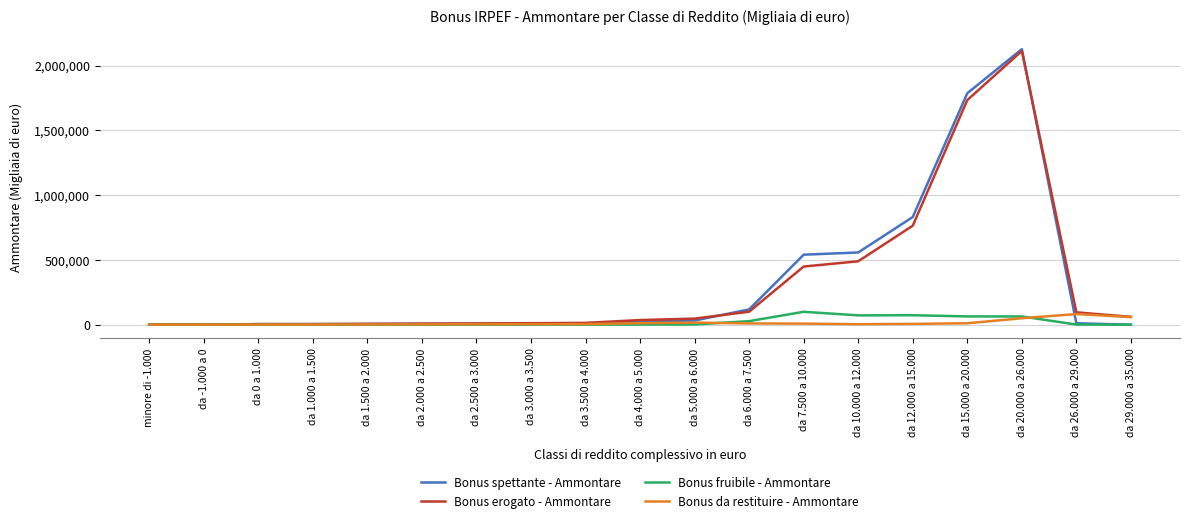

The value of Bonus erogato - Ammontare at da 5.000 a 6.000 is 46929. True or false?

True